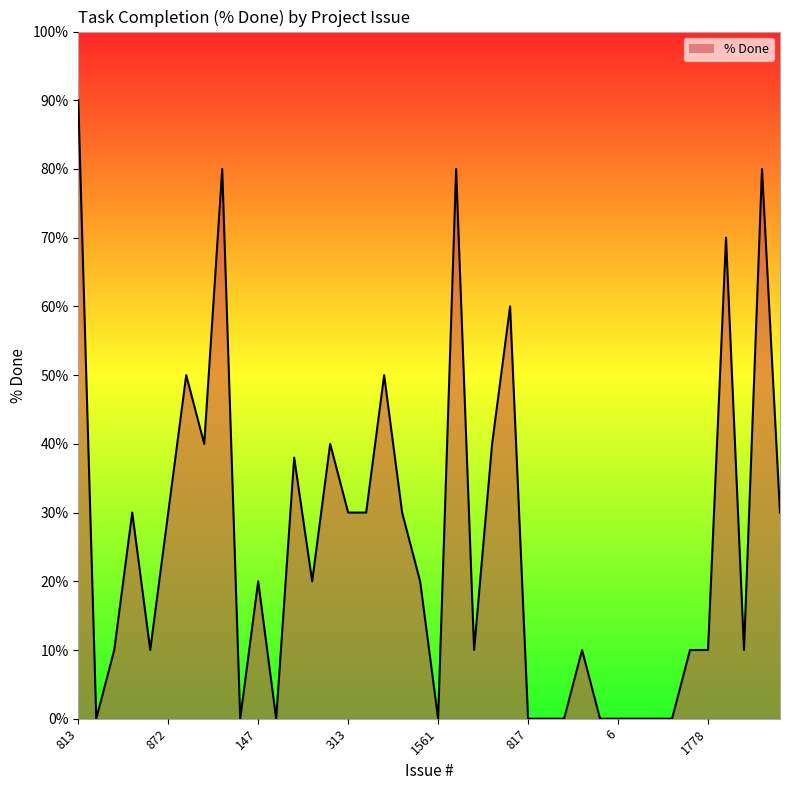

What is the greatest value displayed?

90